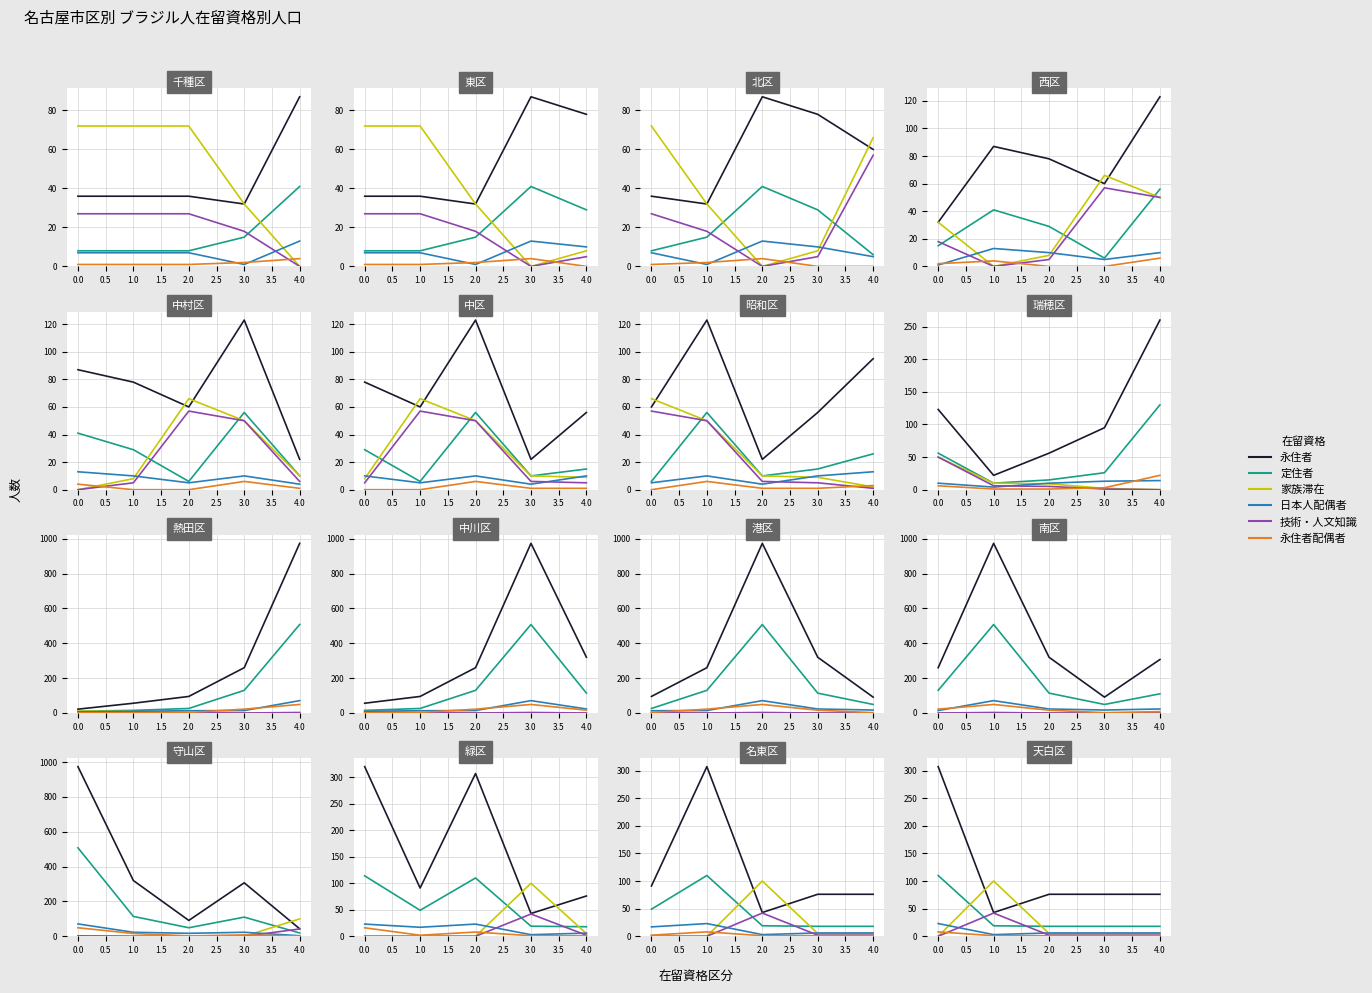

True or false: 定住者 and 日本人配偶者 cross at least once.

False